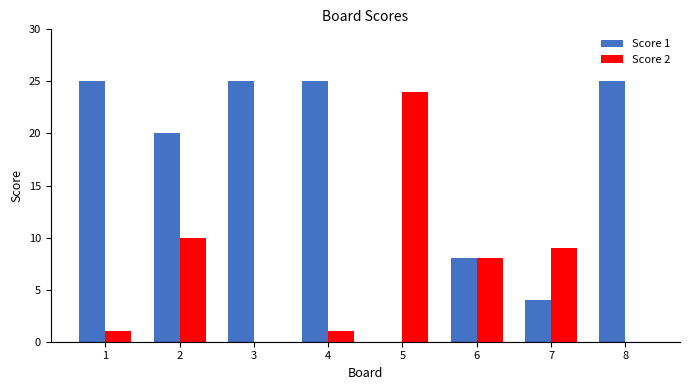

Reading left to right, what are all the values shown in this chart?

Score 1: 25	20	25	25	0	8	4	25
Score 2: 1	10	0	1	24	8	9	0